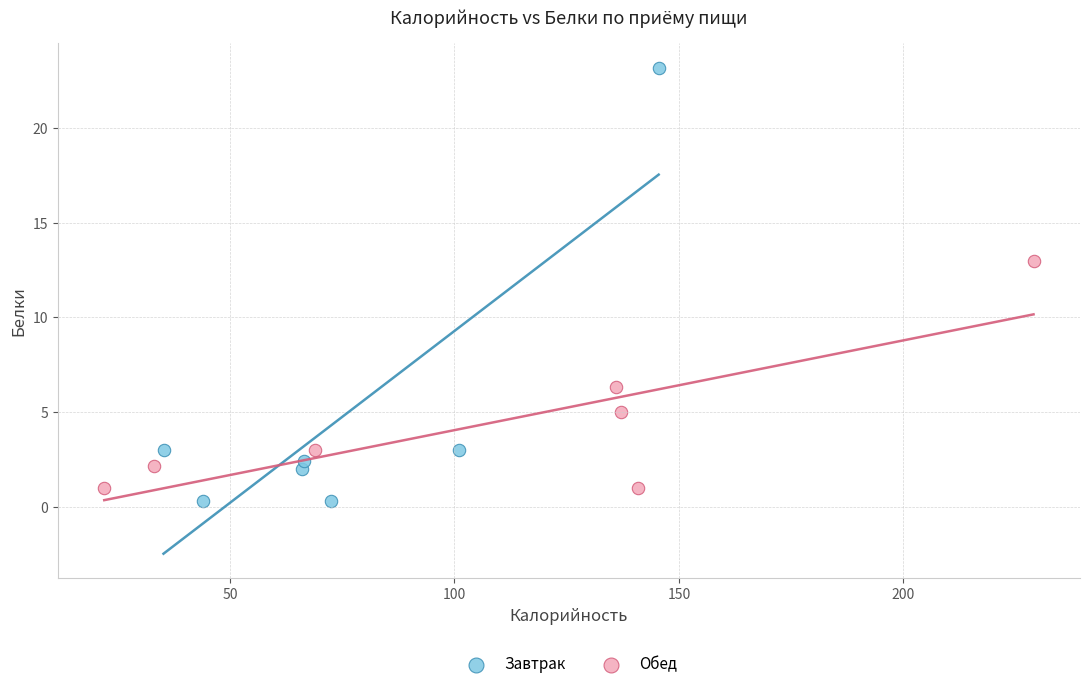

Which series has the widest spread of Y values?

Завтрак